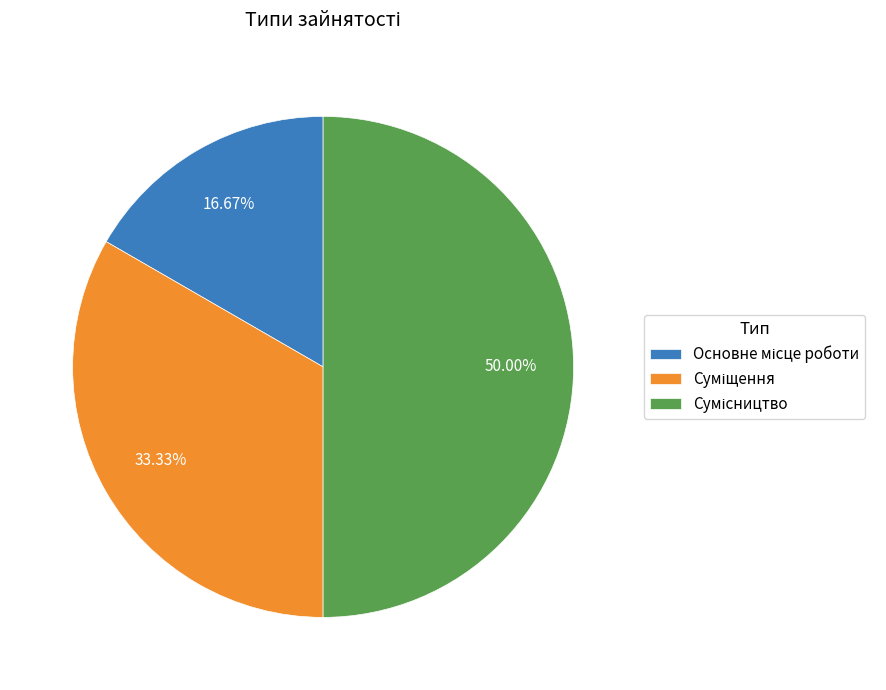

Count the number of slices in the pie.

3